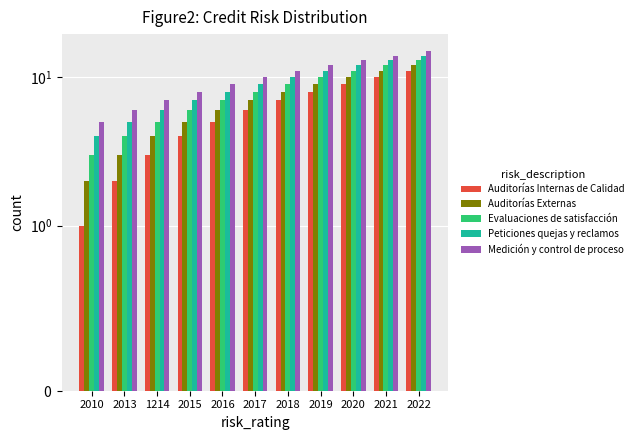

Which series has the largest range (max minus min)?

Auditorías Internas de Calidad